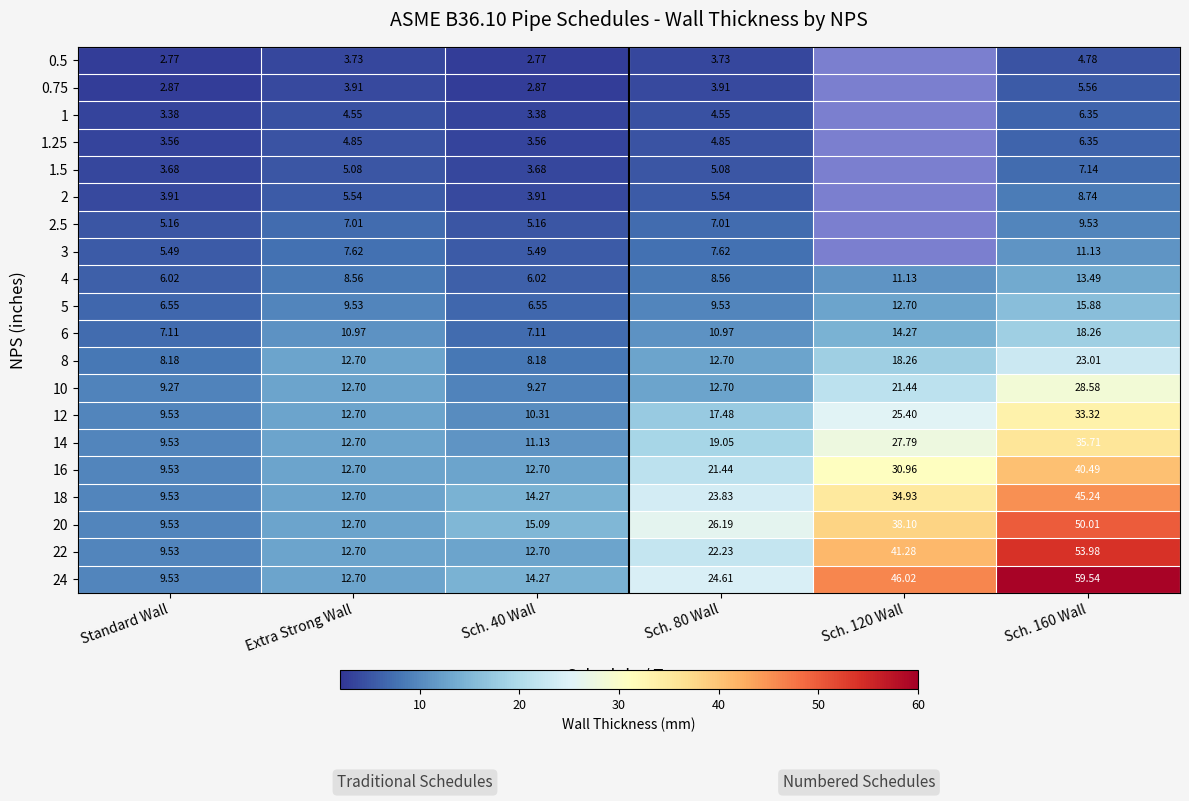

Is the value of 3 at Sch. 40 Wall greater than the value of 20 at Extra Strong Wall?

No